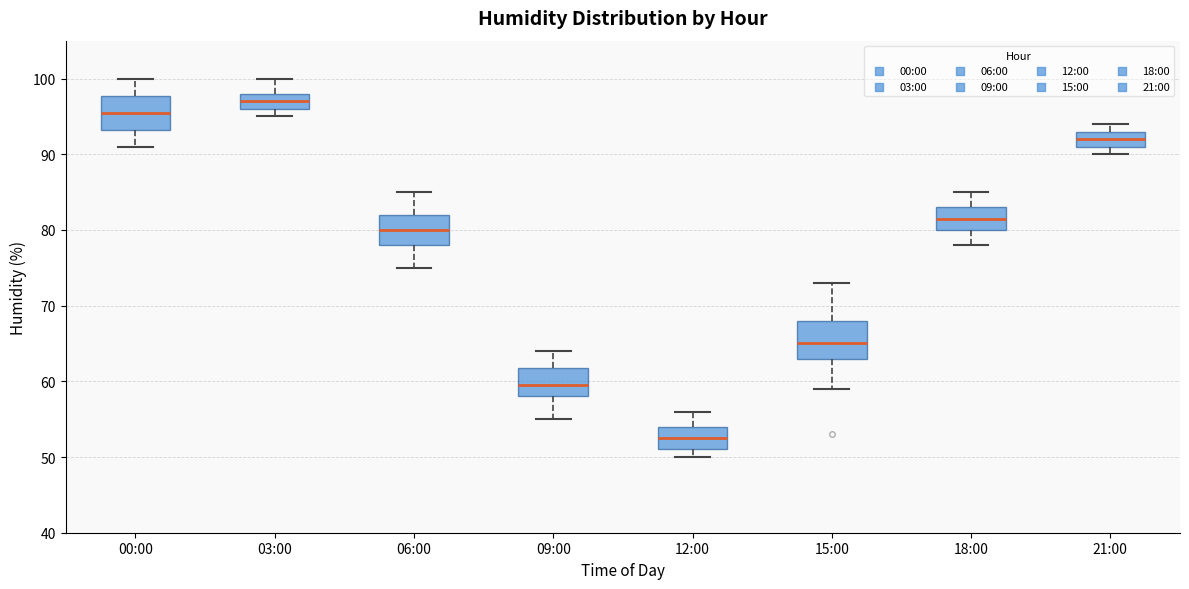

Reading left to right, transcribe this box plot: for each box, give where its median line is, the range the box spans, and where its two whiskers end, as read against the y-axis. The values are not printed on the chart, so give them approximately, as read against the axis.

00:00: median 96, box 93 to 98, whiskers 91 to 100
03:00: median 97, box 96 to 98, whiskers 95 to 100
06:00: median 80, box 78 to 82, whiskers 75 to 85
09:00: median 60, box 58 to 62, whiskers 55 to 64
12:00: median 53, box 51 to 54, whiskers 50 to 56
15:00: median 65, box 63 to 68, whiskers 59 to 73
18:00: median 82, box 80 to 83, whiskers 78 to 85
21:00: median 92, box 91 to 93, whiskers 90 to 94